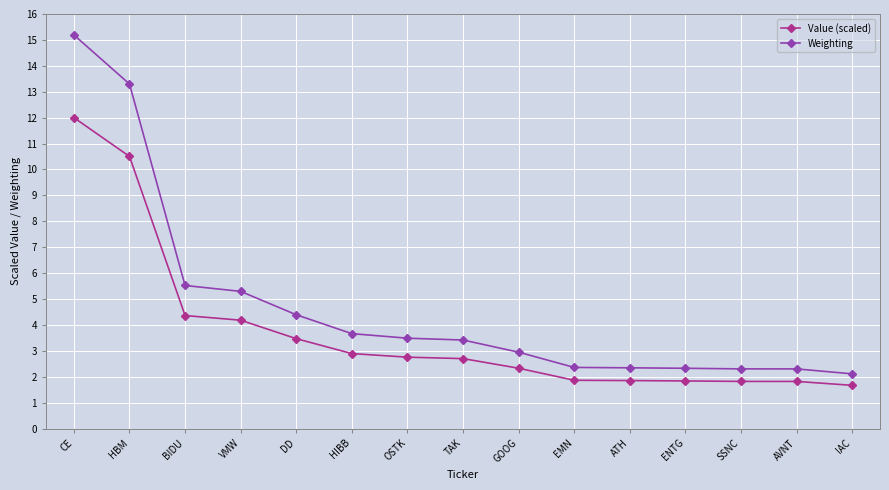

How many values in the Value (scaled) series exceed 2?

9